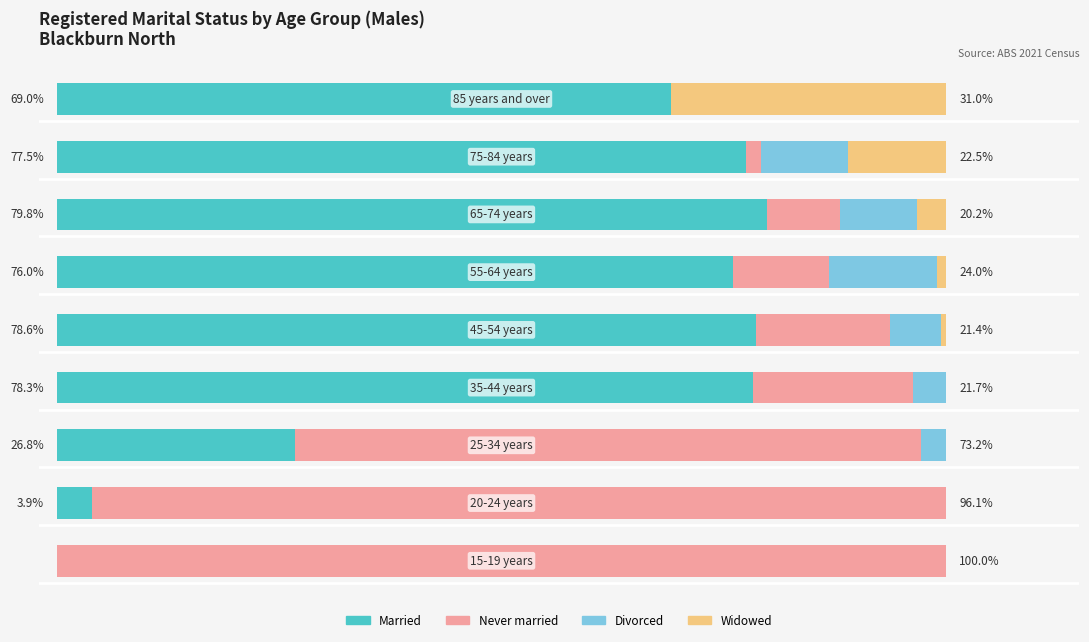

Reading right to left, list all the values displayed in this chart.

Married: 69.0	77.5	79.8	76.0	78.6	78.3	26.8	3.9	0.0
Never married: 0.0	1.7	8.2	10.9	15.2	18.1	70.4	96.1	100.0
Divorced: 0.0	9.8	8.6	12.1	5.7	3.6	2.8	0.0	0.0
Widowed: 31.0	11.0	3.3	1.0	0.6	0.0	0.0	0.0	0.0